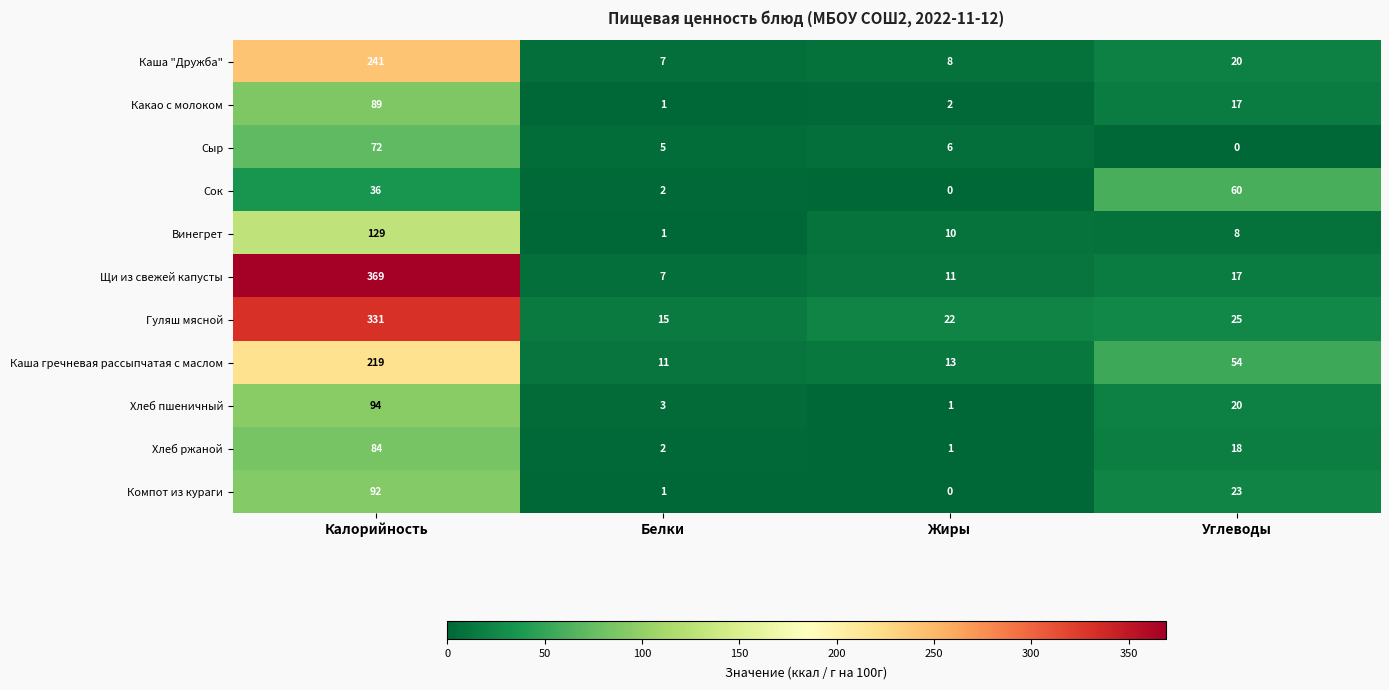

The value of Какао с молоком at Калорийность is 89. True or false?

True